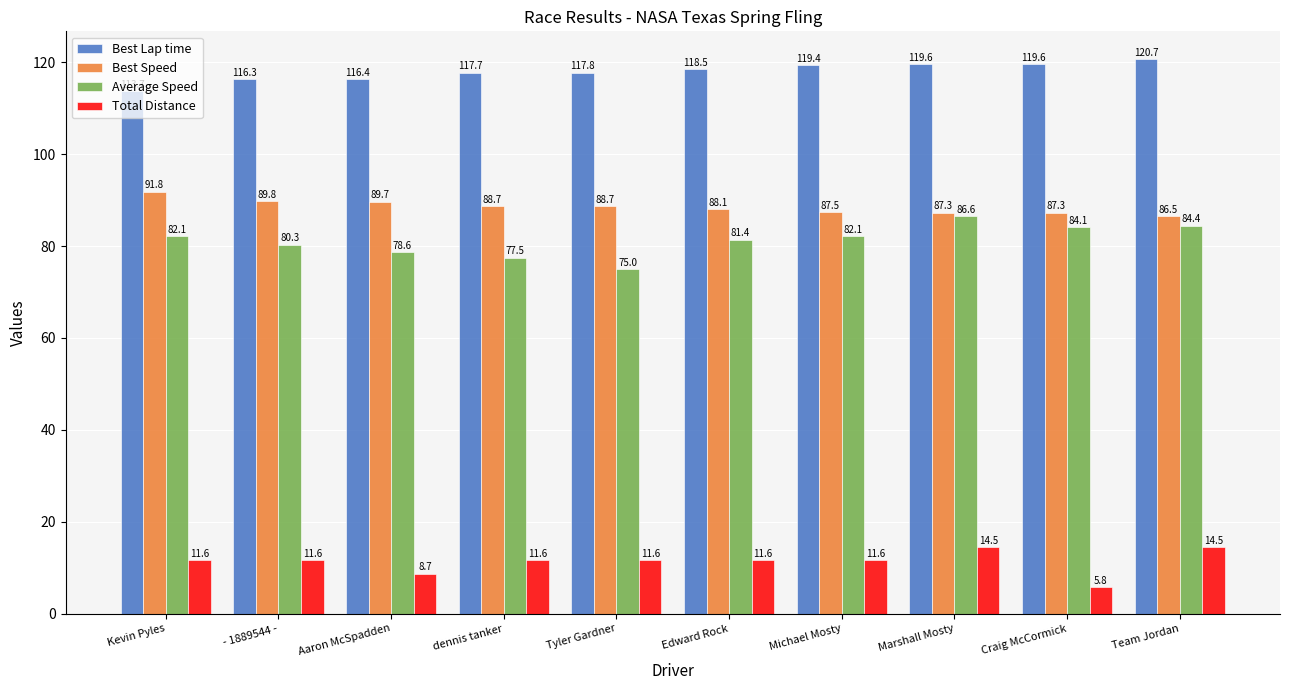

Is the value of Best Lap time at dennis tanker greater than the value of Total Distance at - 1889544 -?

Yes